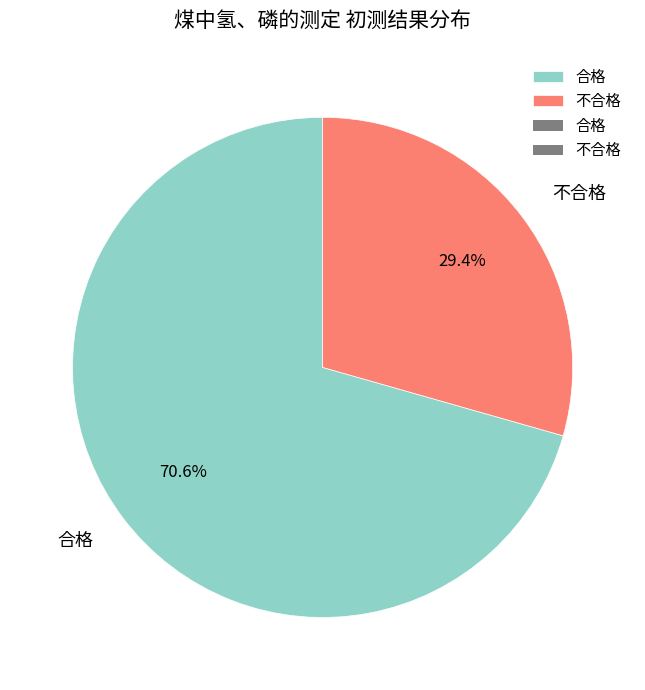

Is there any slice that represents more than half of the pie?

Yes